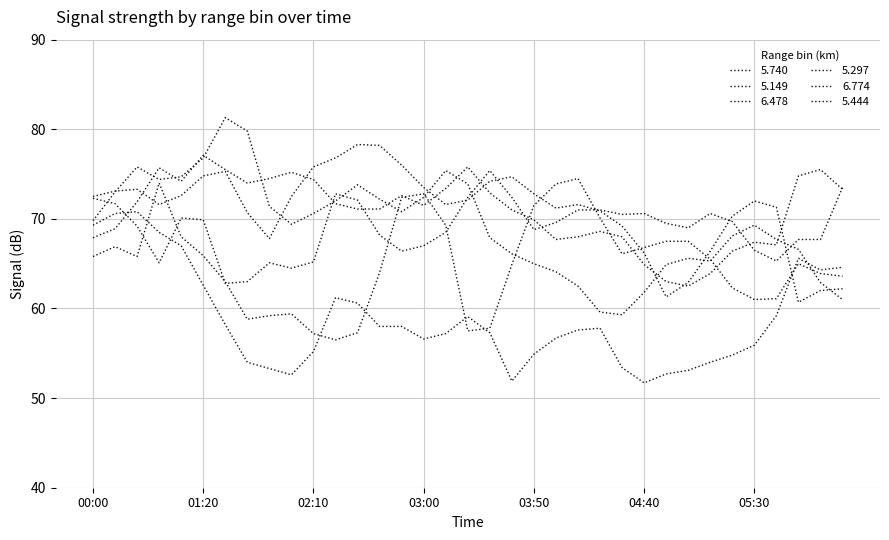

Is this an area chart (filled region under the line)?

No